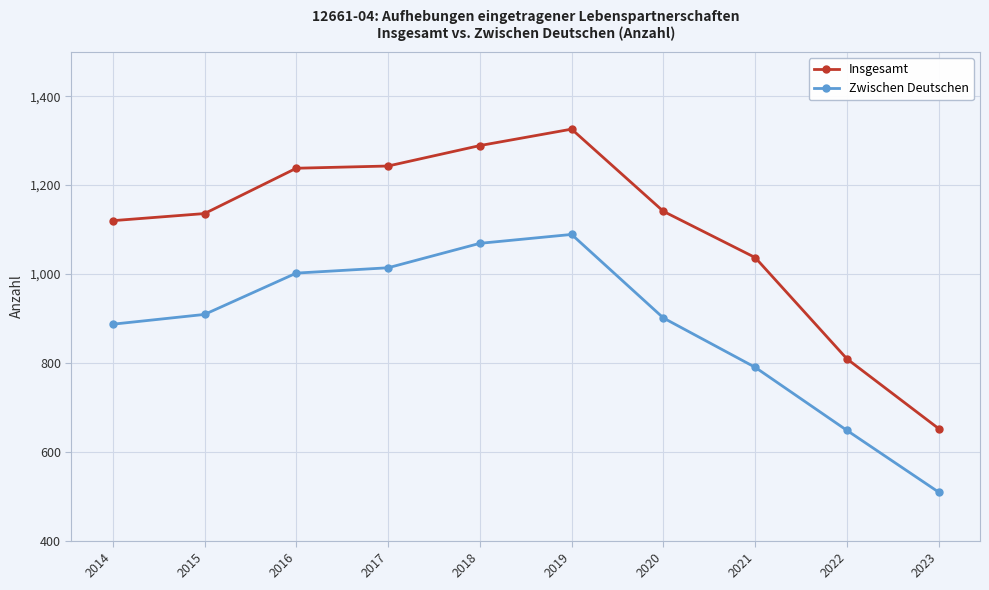

What is the value of the Insgesamt point at the 4th from the left?

1243